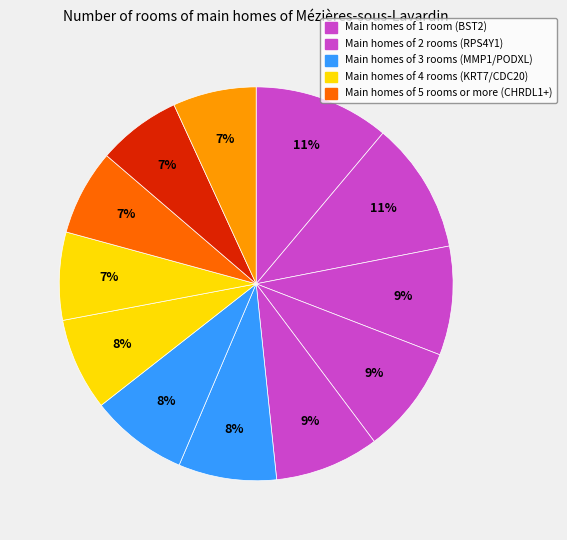

Is there a majority slice in this chart?

No